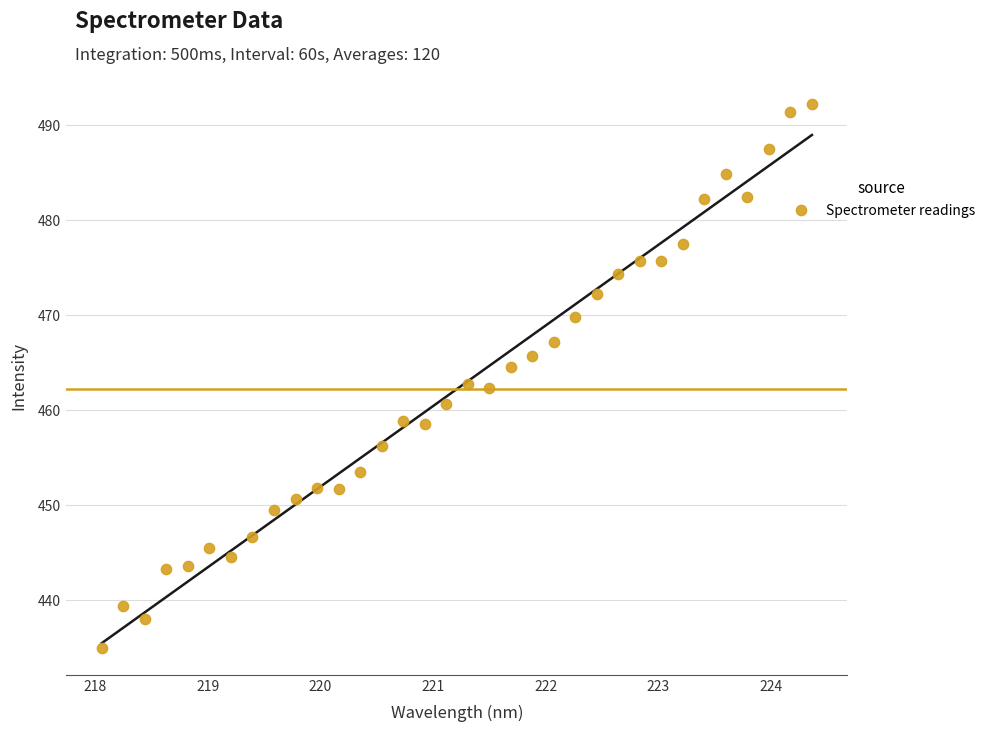

What is the range of X values (max minus min)?

6.3